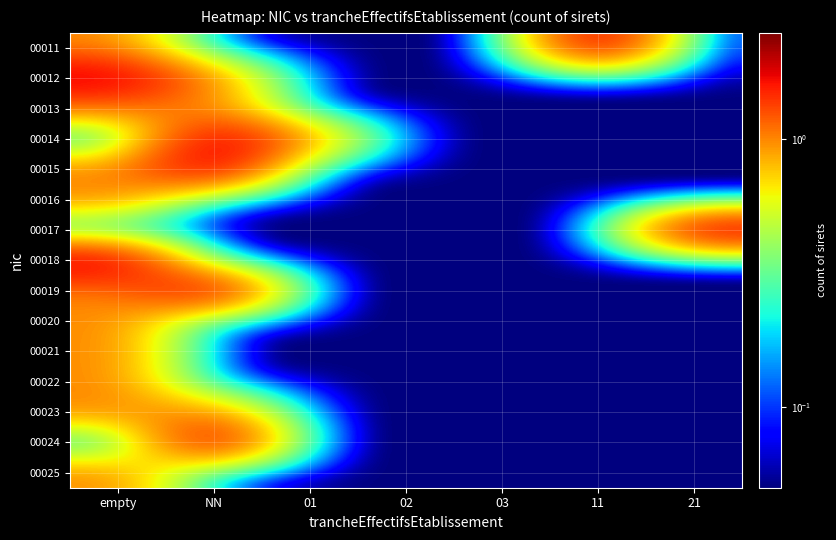

At 21, list the series in order from largest to smallest.

00017, 00011, 00012, 00013, 00014, 00015, 00016, 00018, 00019, 00020, 00021, 00022, 00023, 00024, 00025